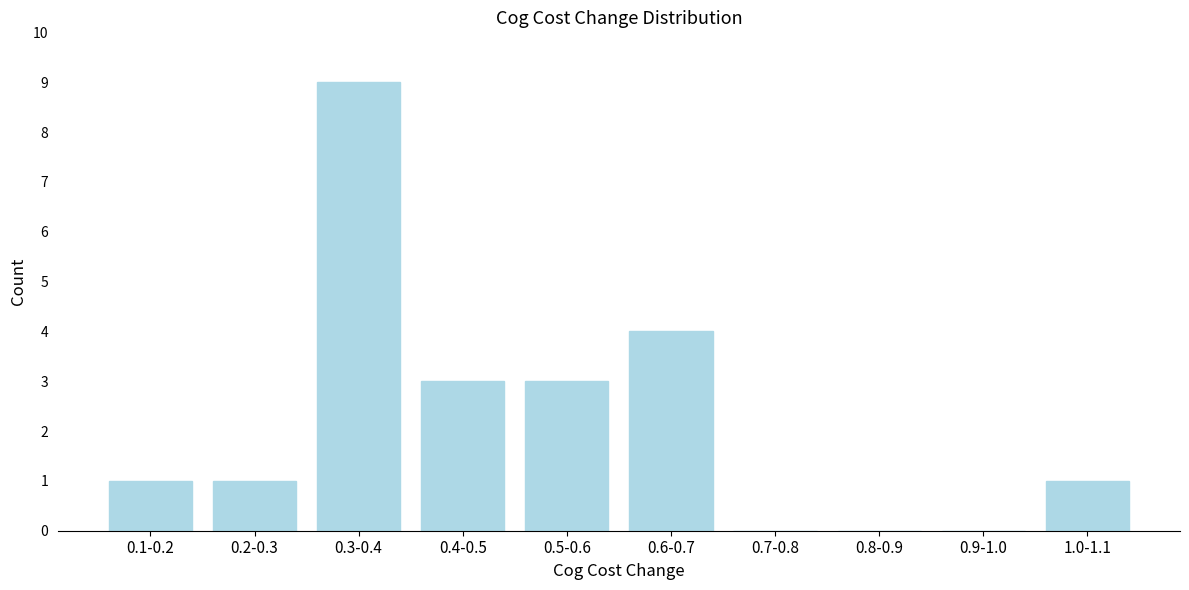

Reading right to left, list all the values displayed in this chart.

1.0-1.1=1	0.9-1.0=0	0.8-0.9=0	0.7-0.8=0	0.6-0.7=4	0.5-0.6=3	0.4-0.5=3	0.3-0.4=9	0.2-0.3=1	0.1-0.2=1